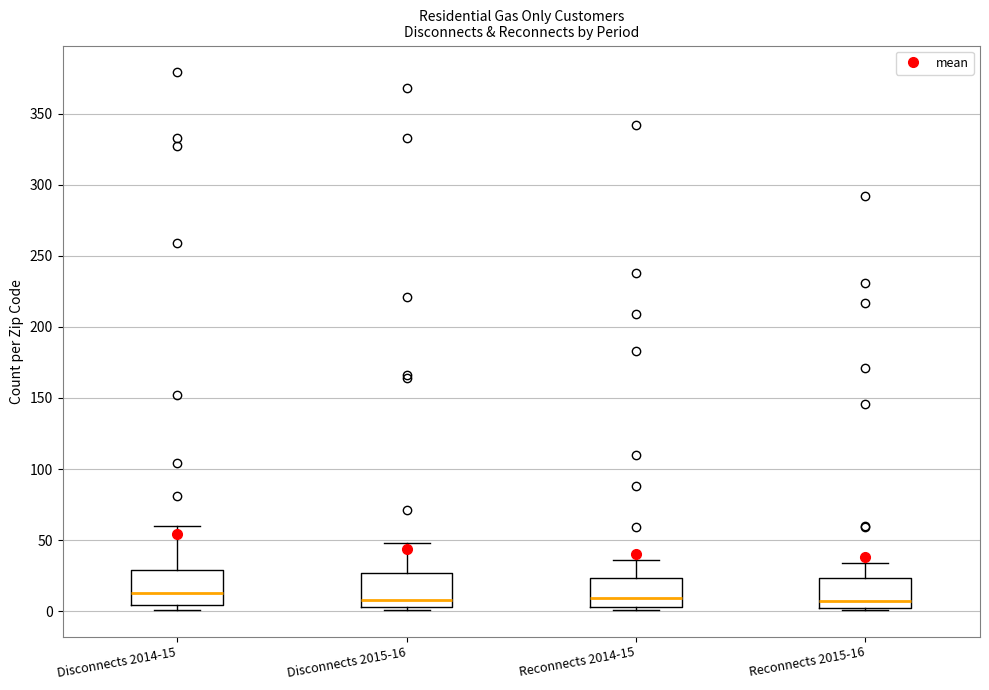

Where does the median line of the box for Disconnects 2014-15 sit on the y-axis? The values are not printed on the chart, so give them approximately, as read against the axis.

15